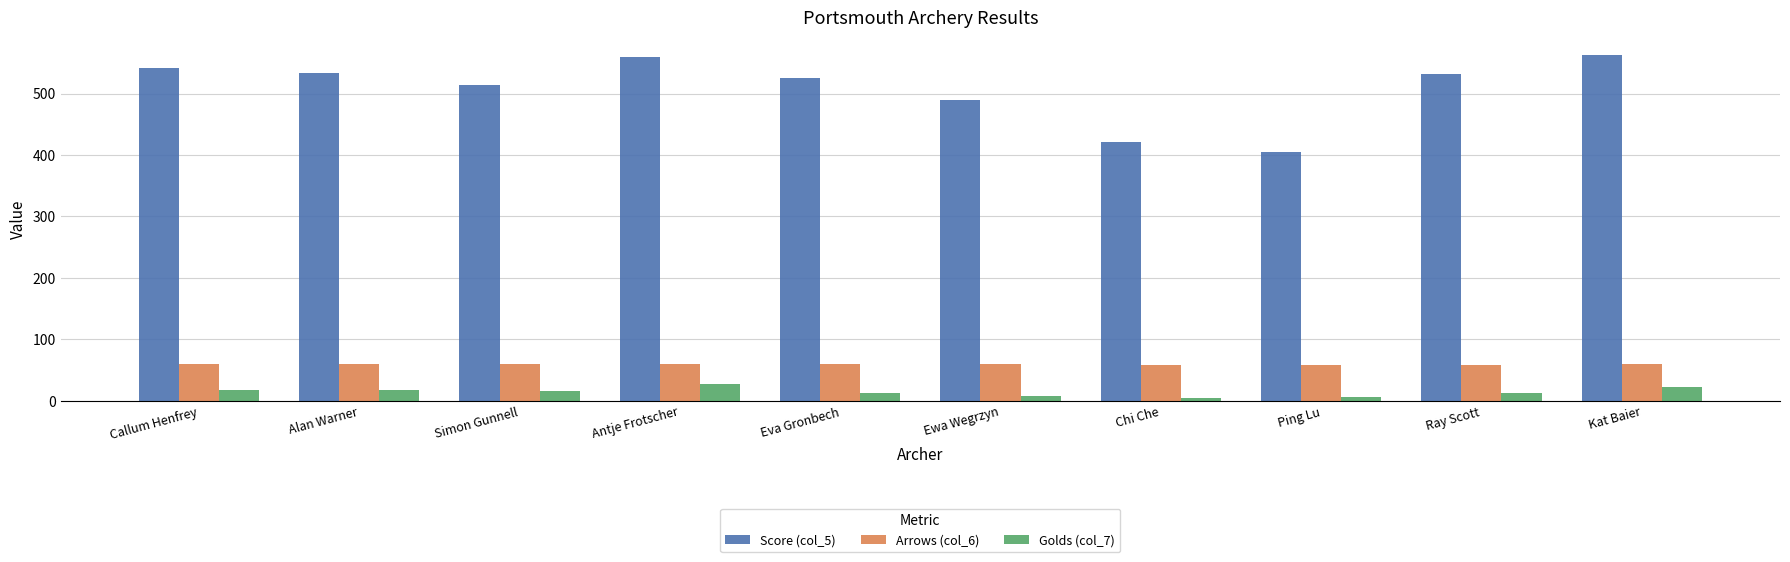

What is the maximum value shown in the chart?

563